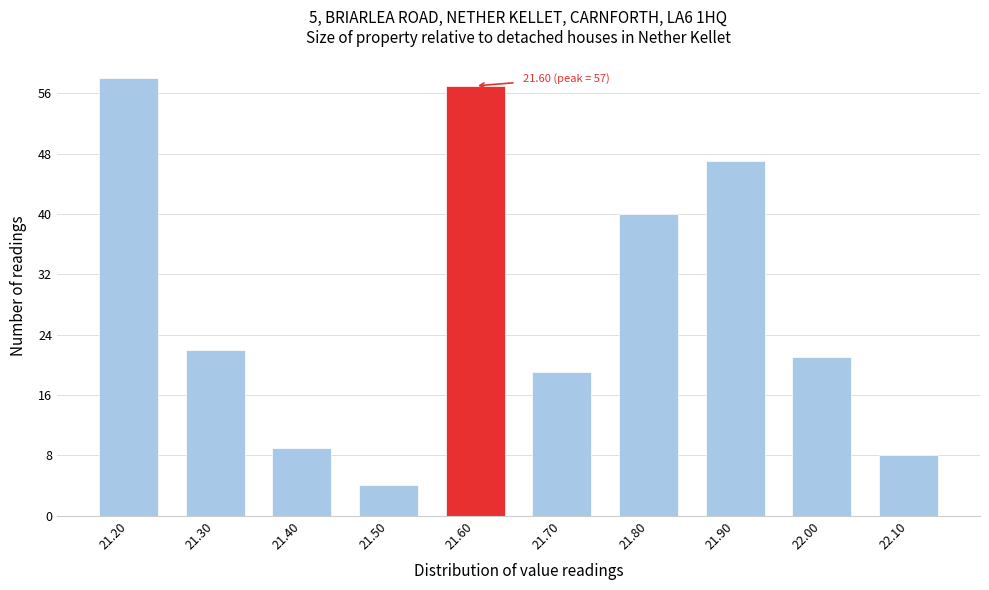

Over which range of the x-axis is the bar tallest?

21.15 to 21.25